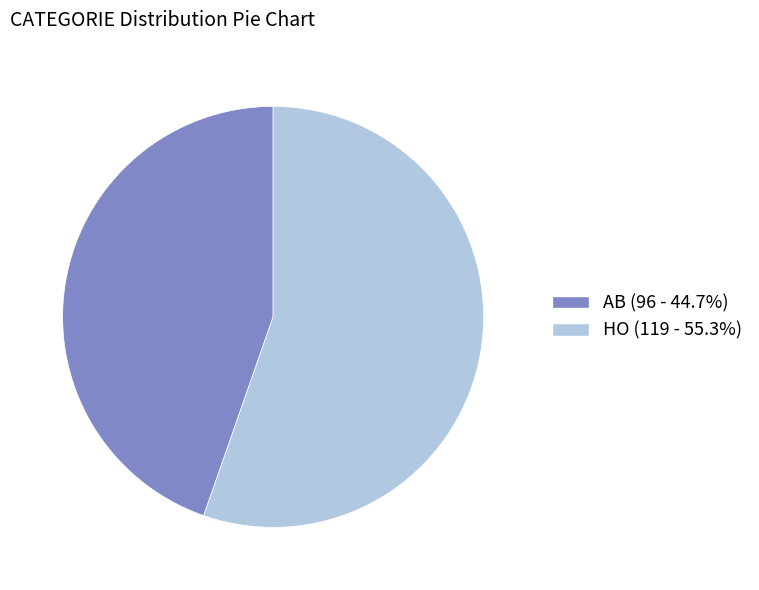

What is the smallest slice in the pie chart?

AB